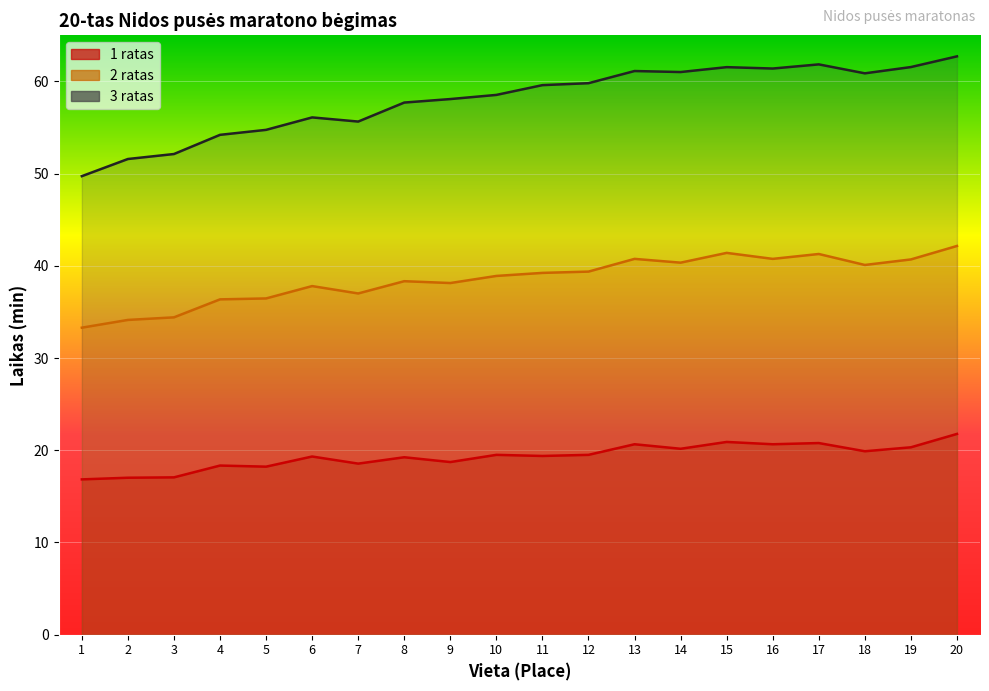

Where does the 2ratas series first go above 39?

11